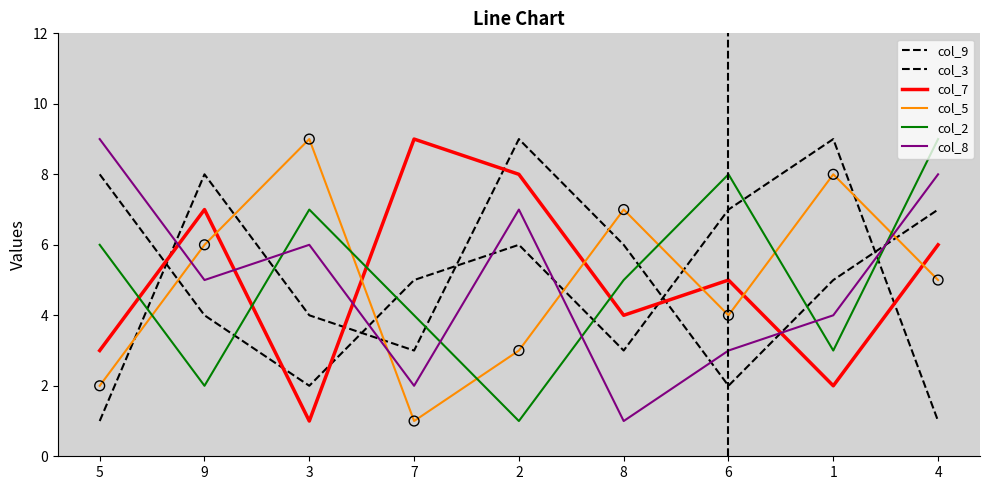

Which series reaches the minimum Y coordinate?

col_9